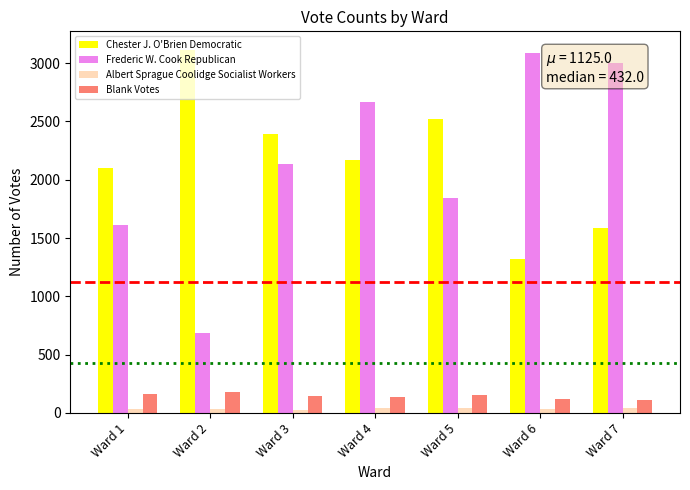

Which series changed the most between Ward 1 and Ward 3?

Frederic W. Cook Republican